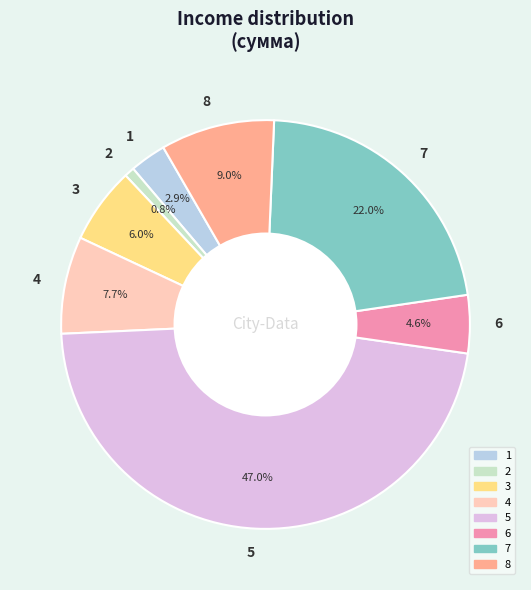

Which slice is the smallest?

2